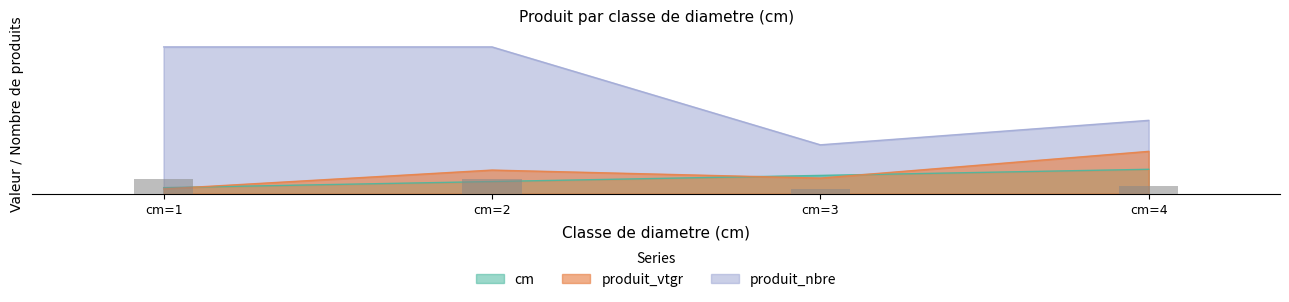

Reading left to right, list all the values displayed in this chart.

2.4	2.4	0.8	1.2